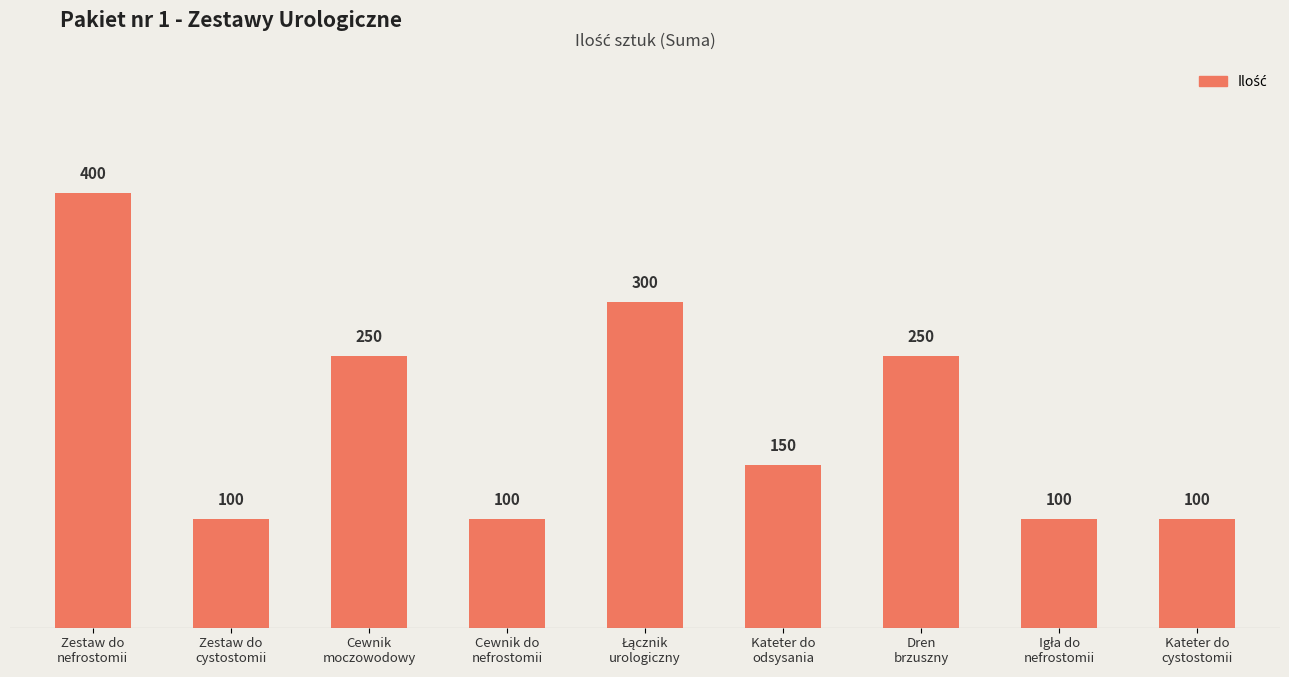

The value at Zestaw do
cystostomii is 53. True or false?

False